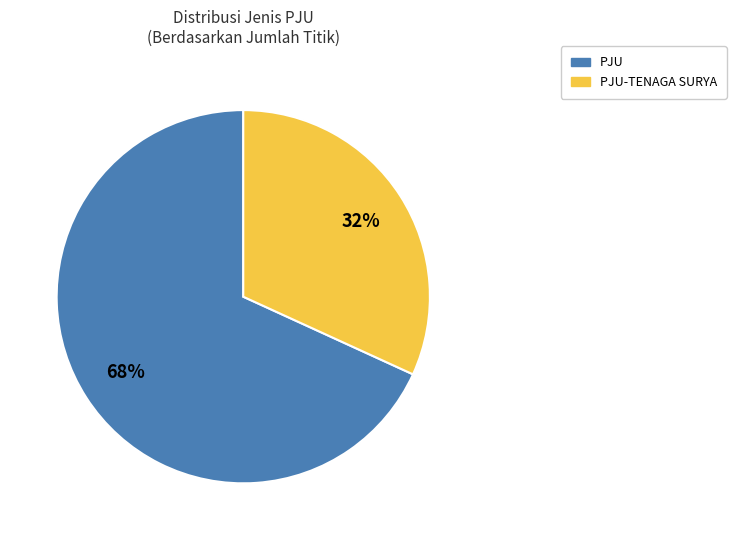

Is it true that PJU is 68% of the pie?

True